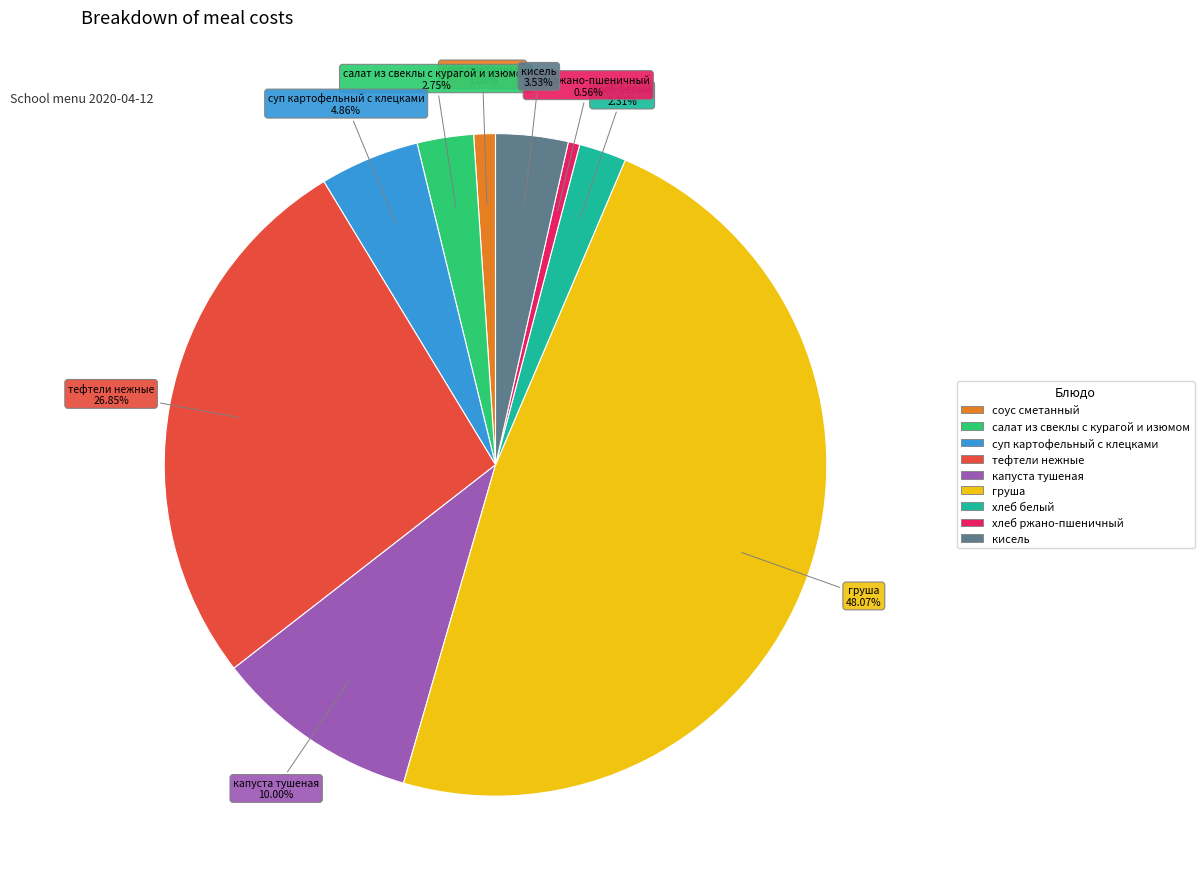

Does хлеб ржано-пшеничный represent more than half of the total?

No